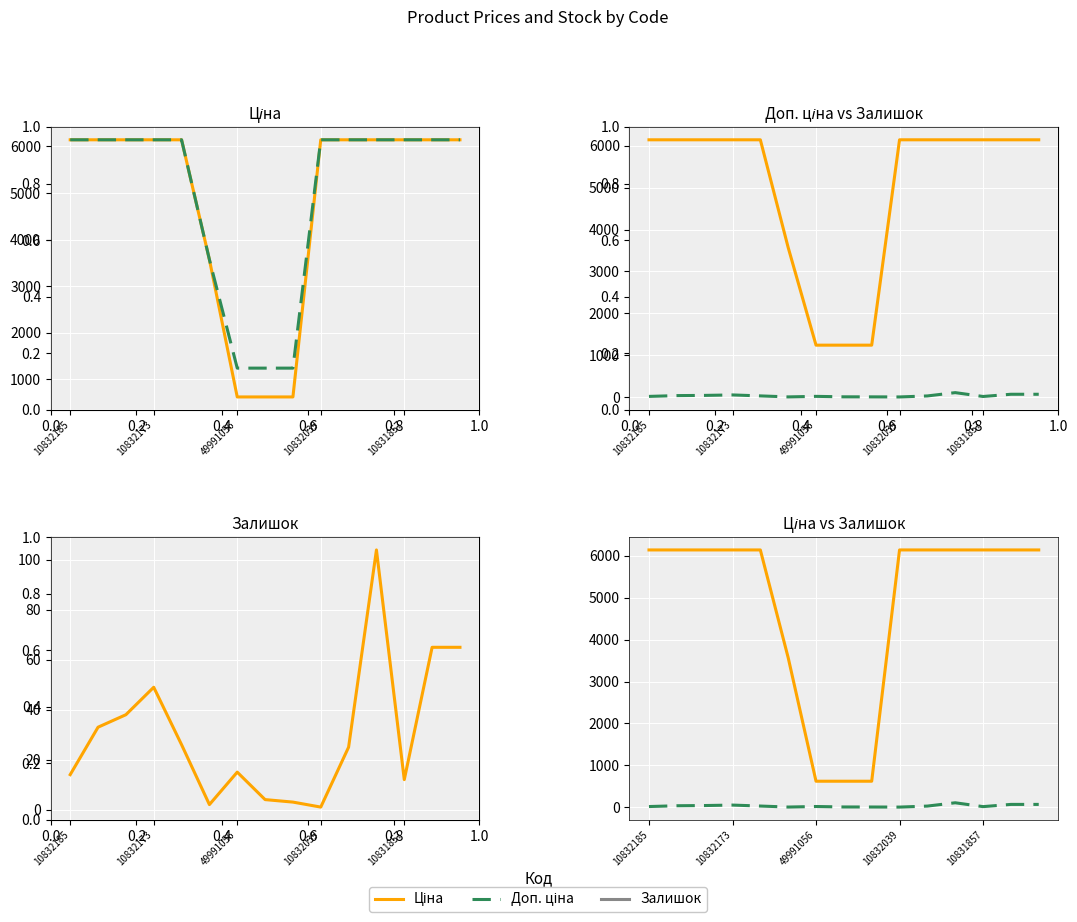

What is the sum of all Залишок values?

456.0